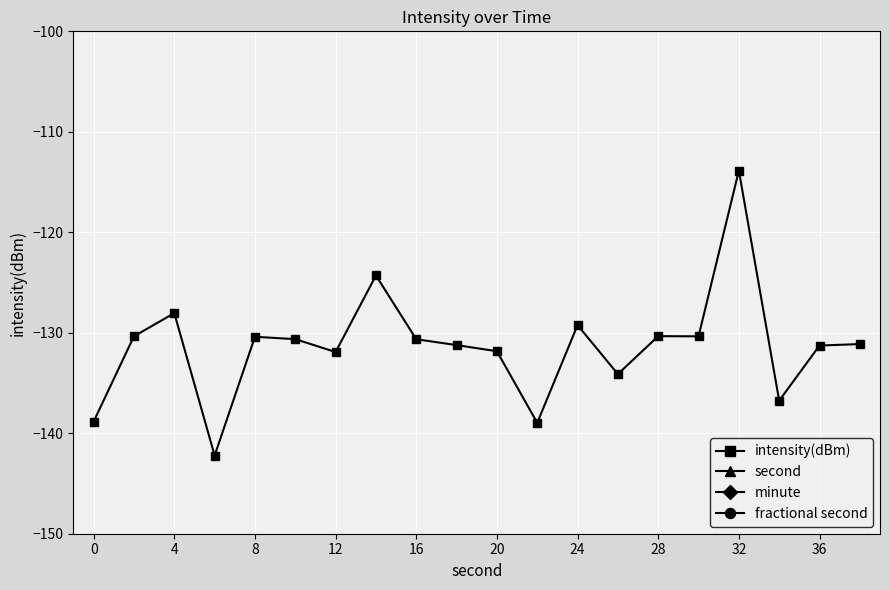

Which series has the largest total across all categories?

second